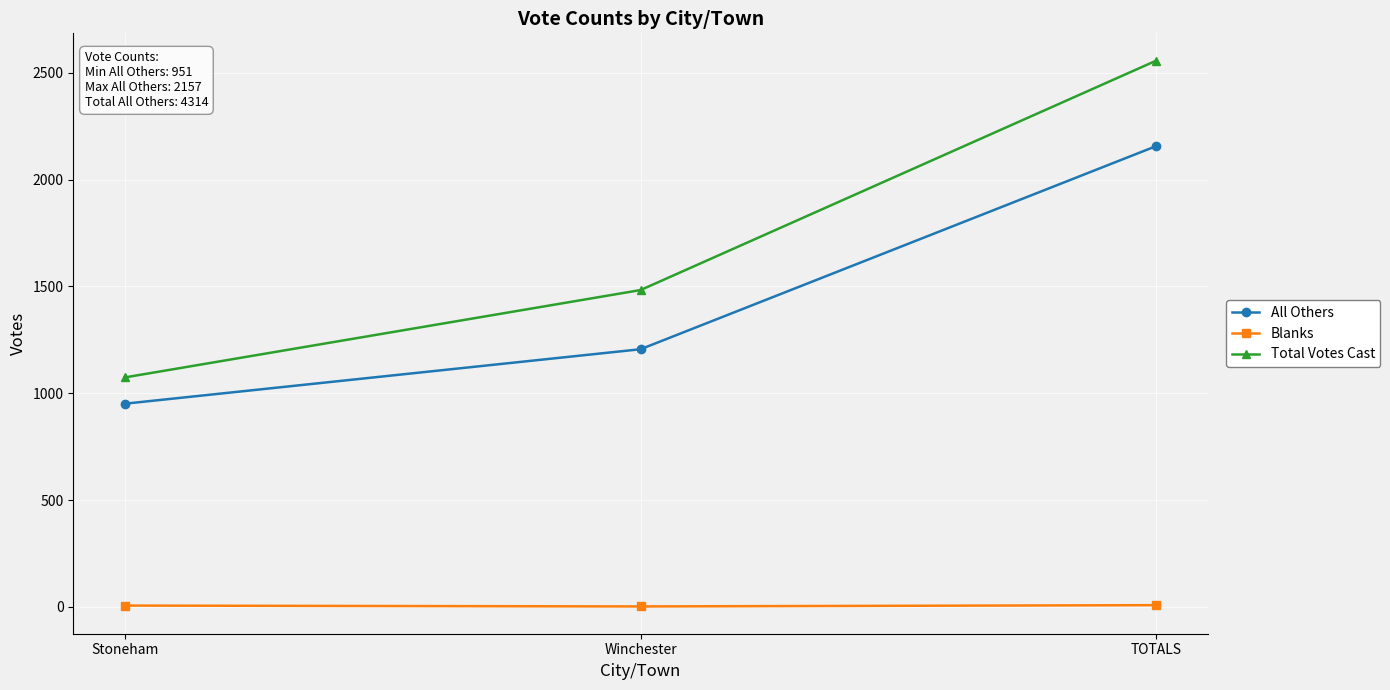

List the labels in order of Total Votes Cast value, largest first.

TOTALS, Winchester, Stoneham